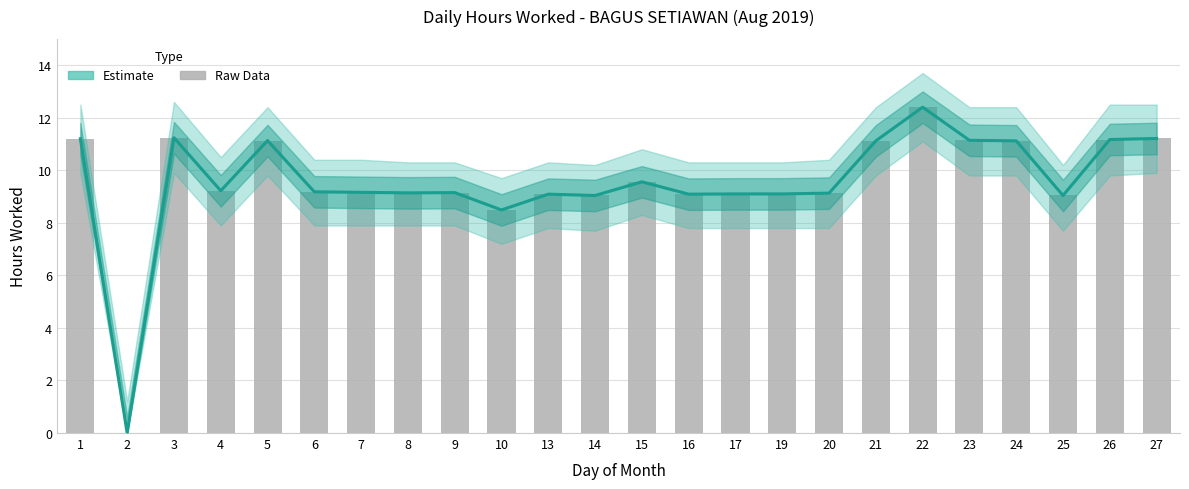

What value does the data have at 8?

9.1